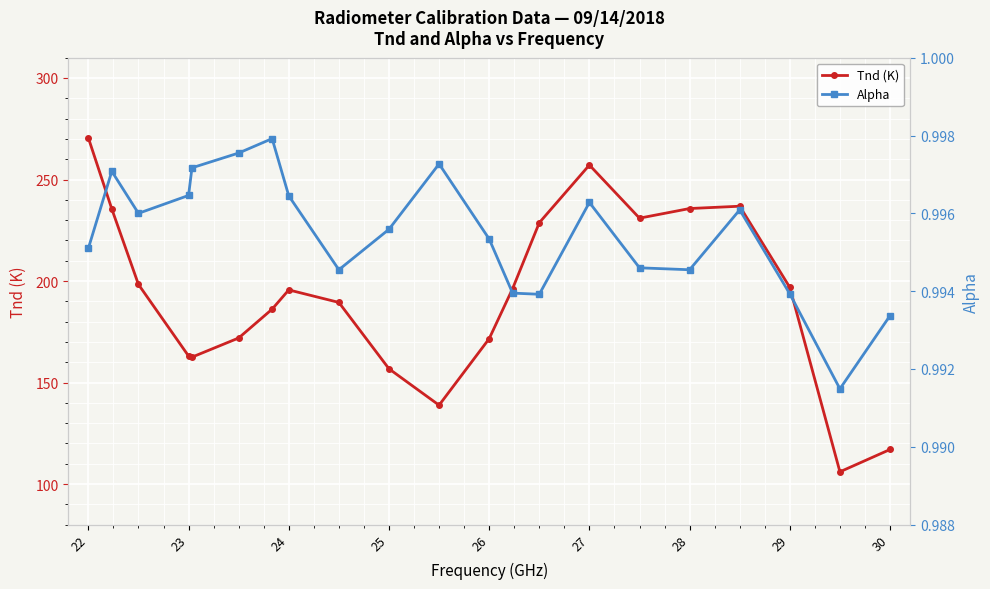

Which category has the highest value in the Tnd (K) series?

22